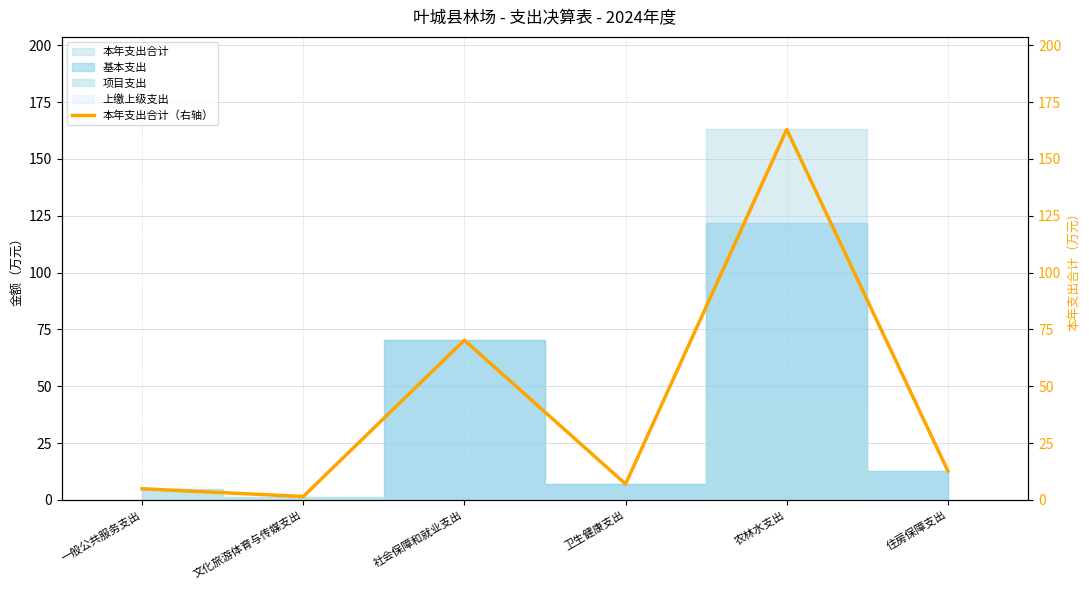

What is the label of the 4th point from the left?

卫生健康支出